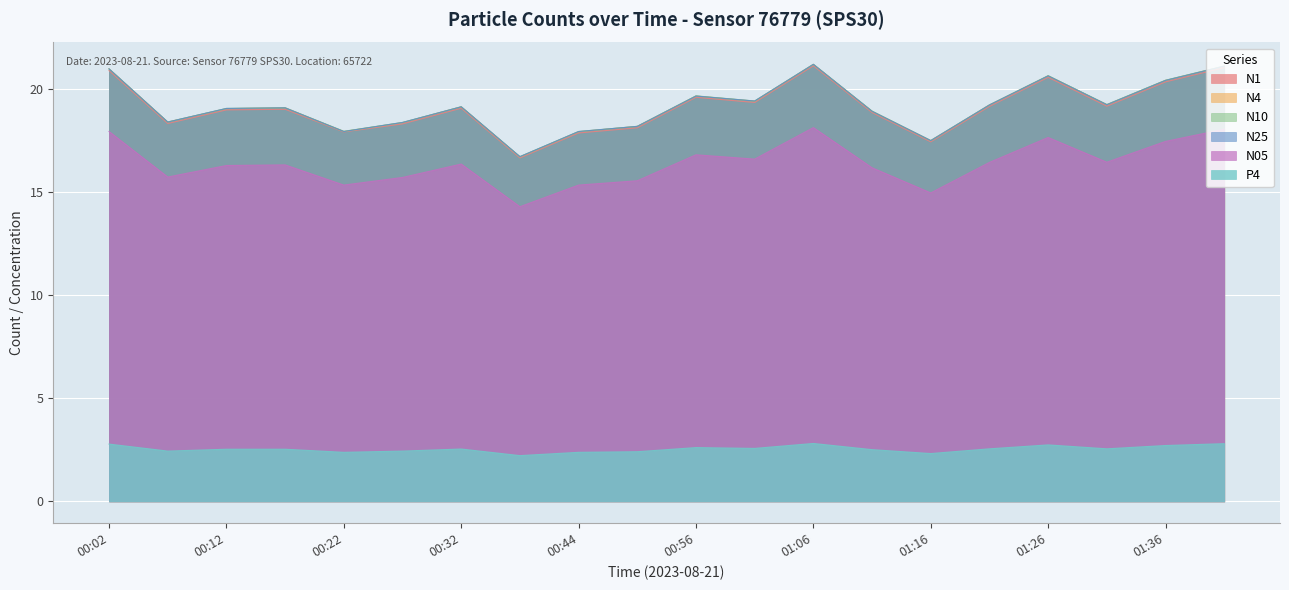

List the labels in order of N4 value, smallest first.

00:38, 01:16, 00:44, 00:22, 00:50, 00:27, 00:07, 01:11, 00:12, 00:17, 00:32, 01:21, 01:31, 01:01, 00:56, 01:36, 01:26, 00:02, 01:41, 01:06